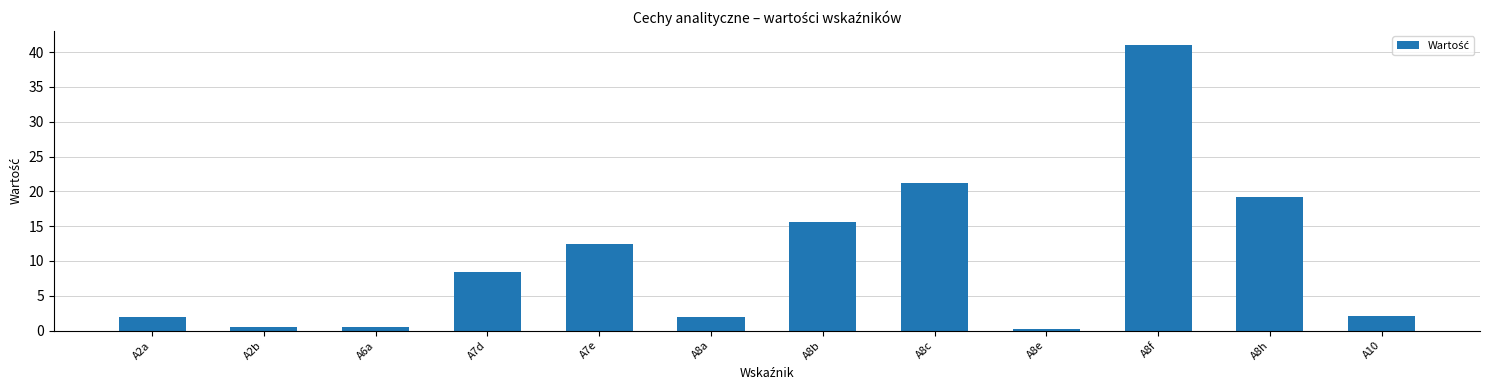

At which label is the value closest to 20?

A8h